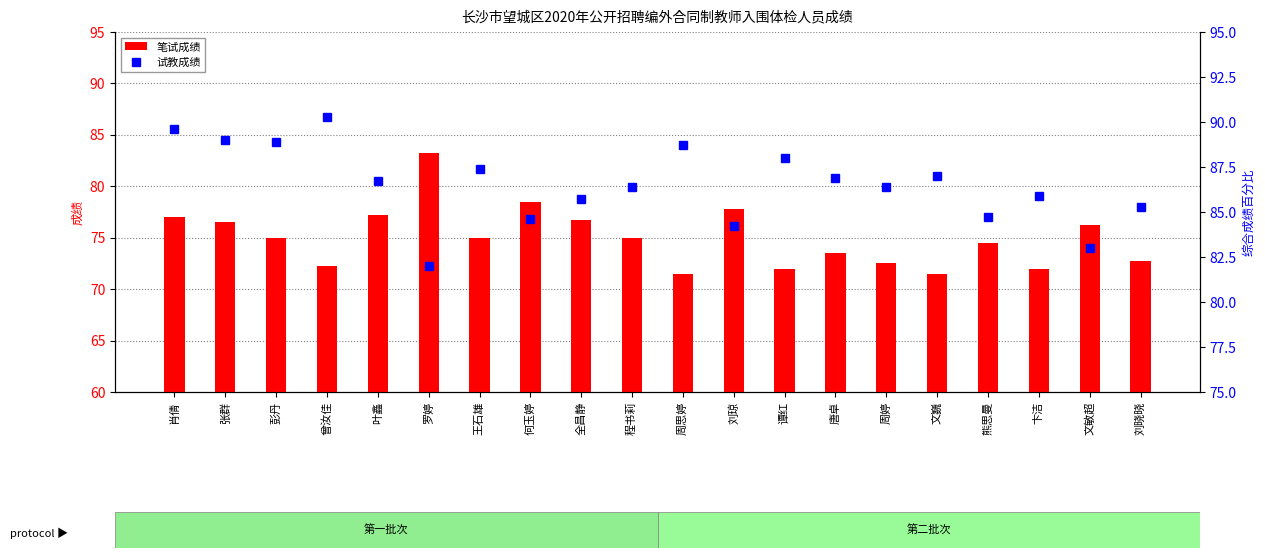

How many data points in 笔试成绩 are above 75?

8